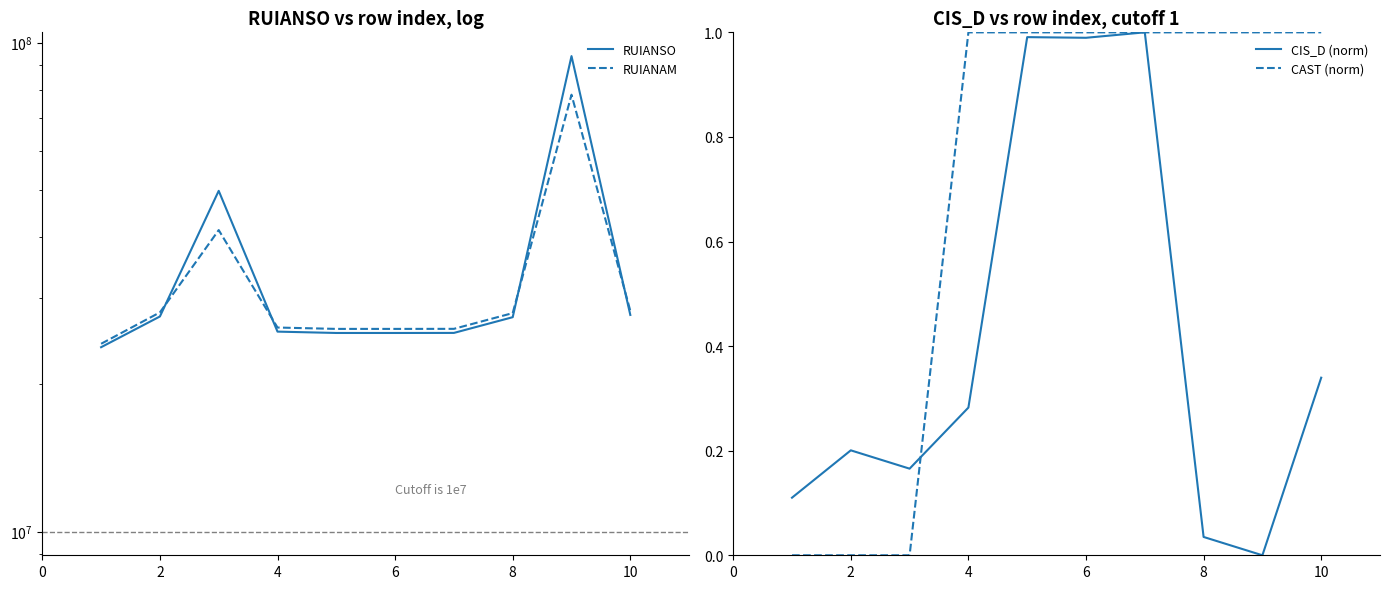

What is the sum of all RUIANAM values?

332274407.0